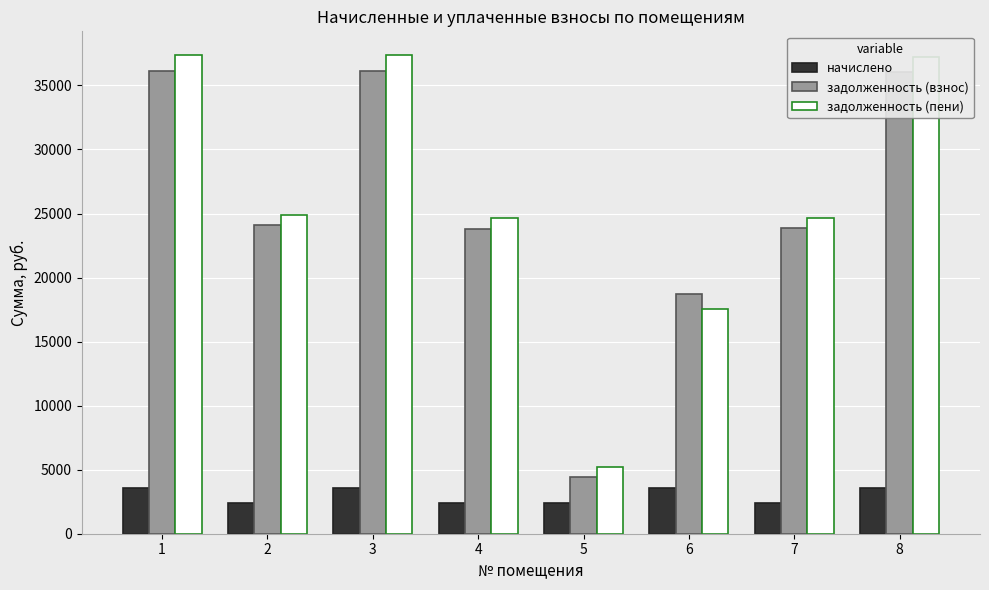

What is the value of the начислено bar at the 3rd from the left?

3601.7